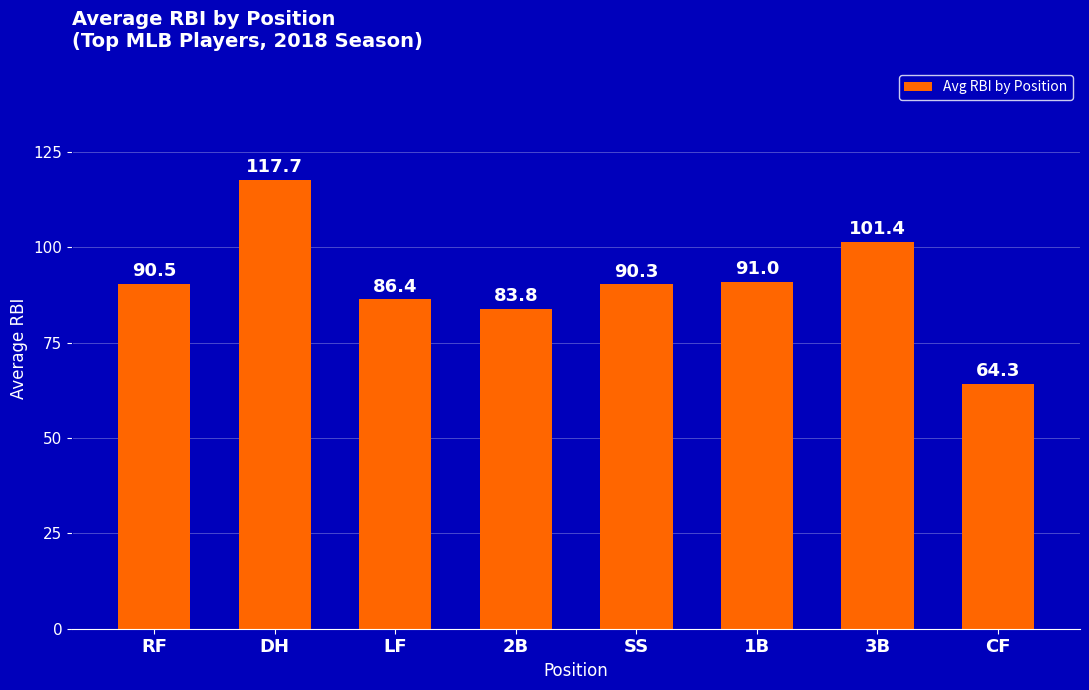

Are the bars horizontal?

No